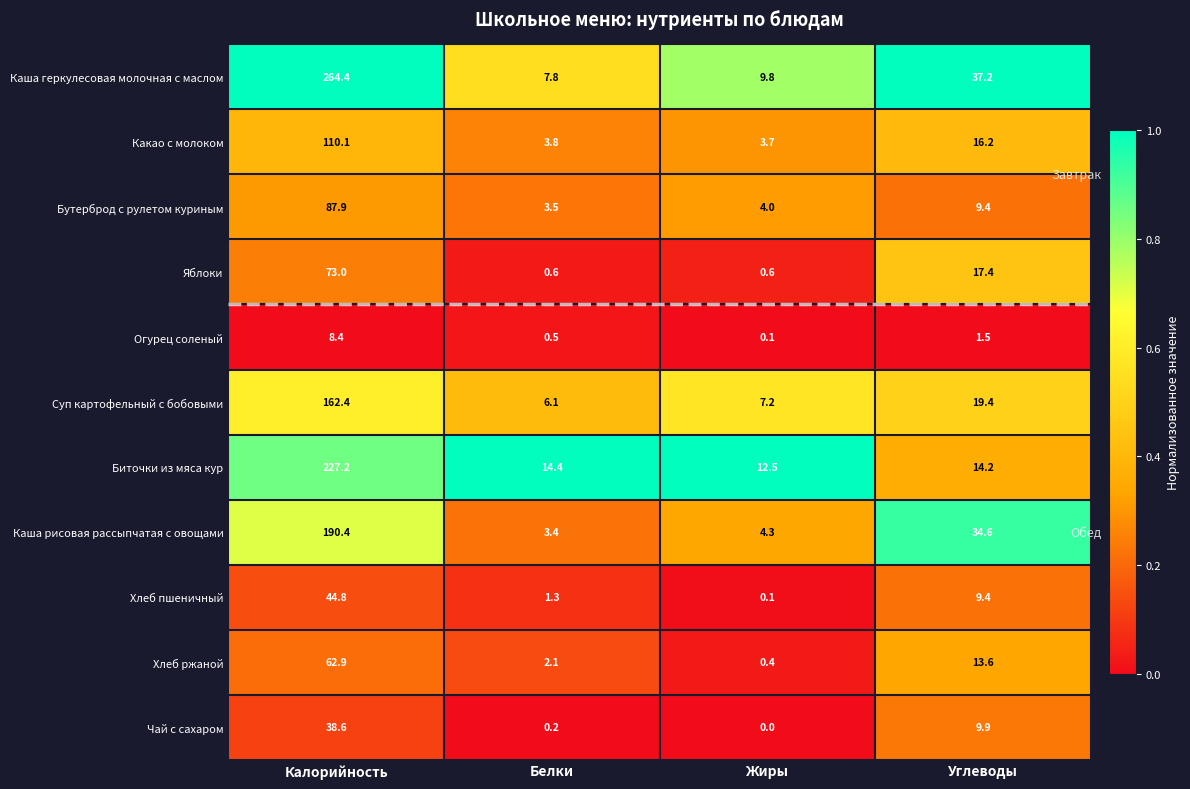

How many distinct data groups are displayed?

11